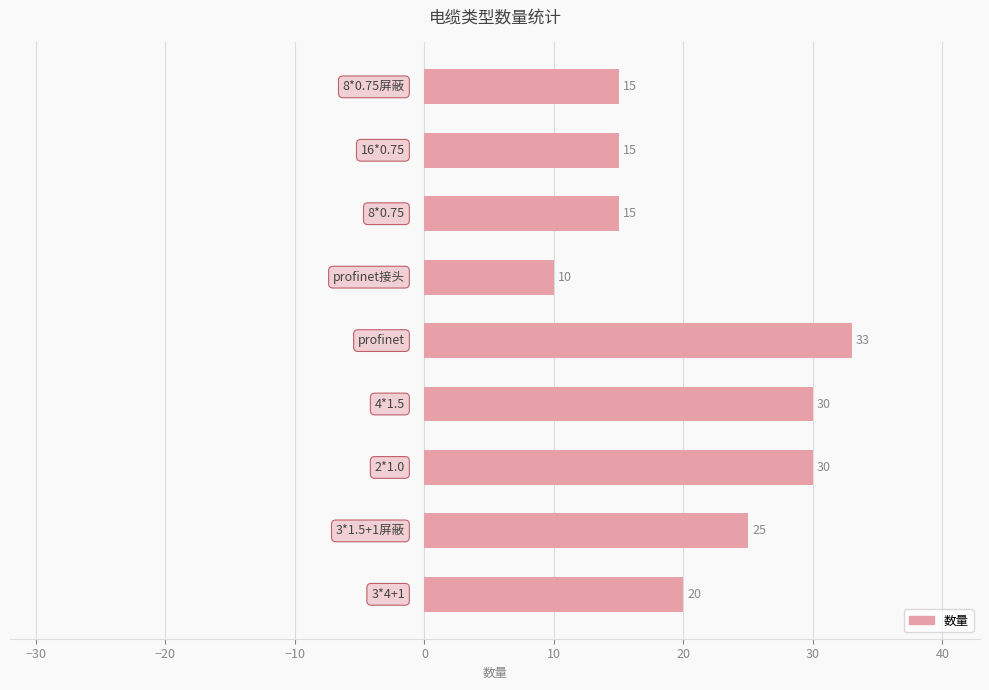

What is the maximum value shown in the chart?

33